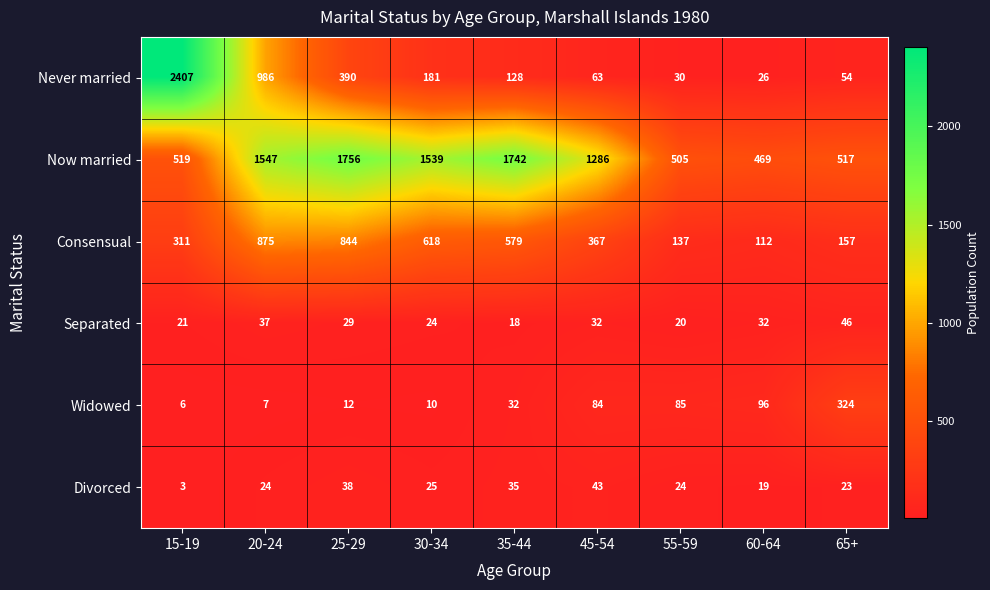

The Consensual series shows 311 at 15-19. True or false?

True